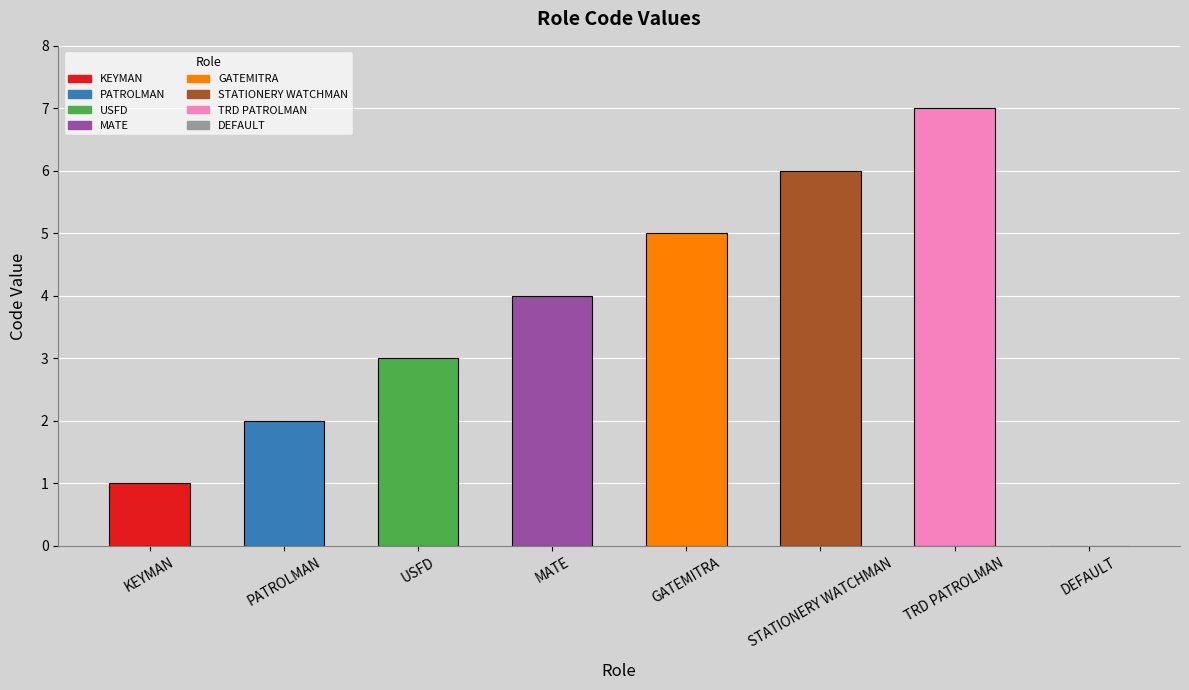

Where is the data nearest to the value 3?

USFD